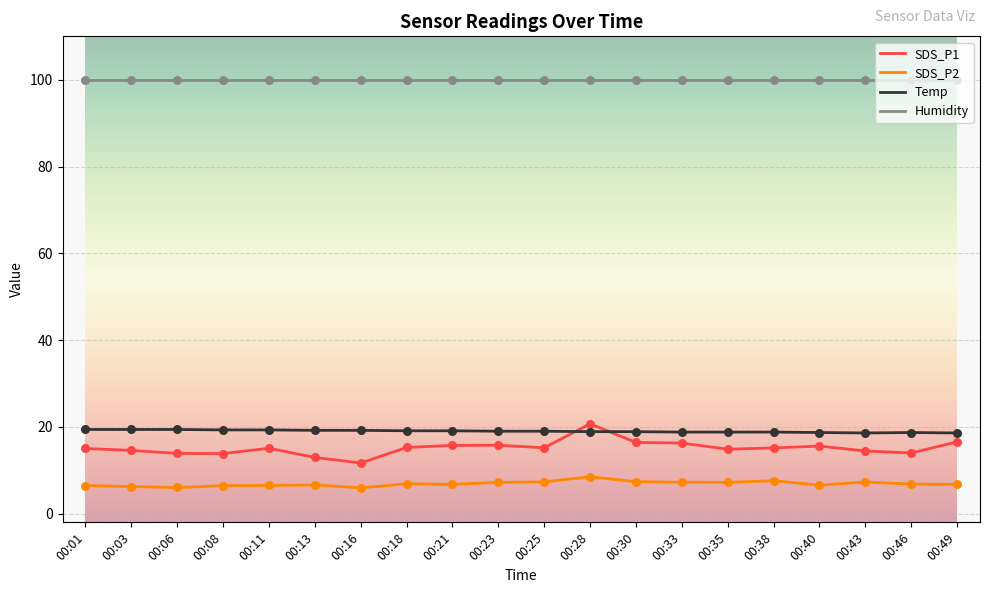

What are all the series names shown in the legend?

SDS_P1, SDS_P2, Temp, Humidity